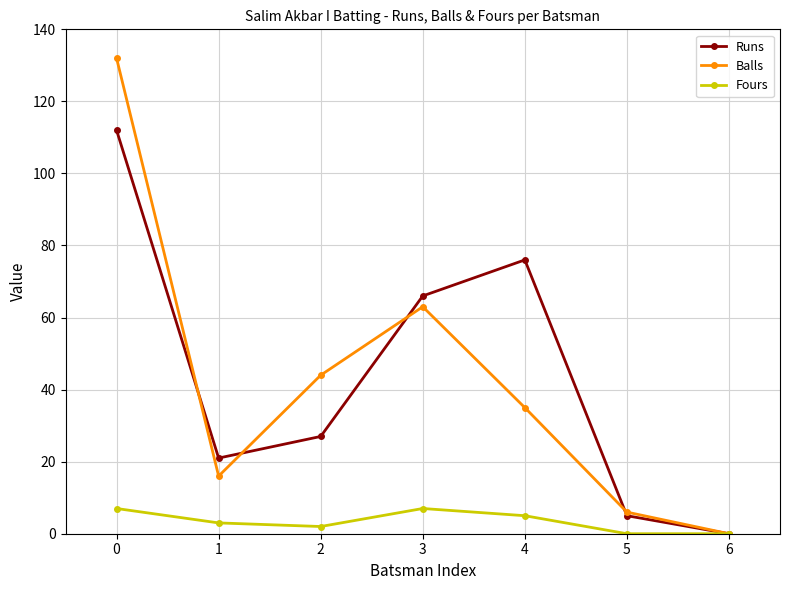

What is the maximum value for Fours?

7